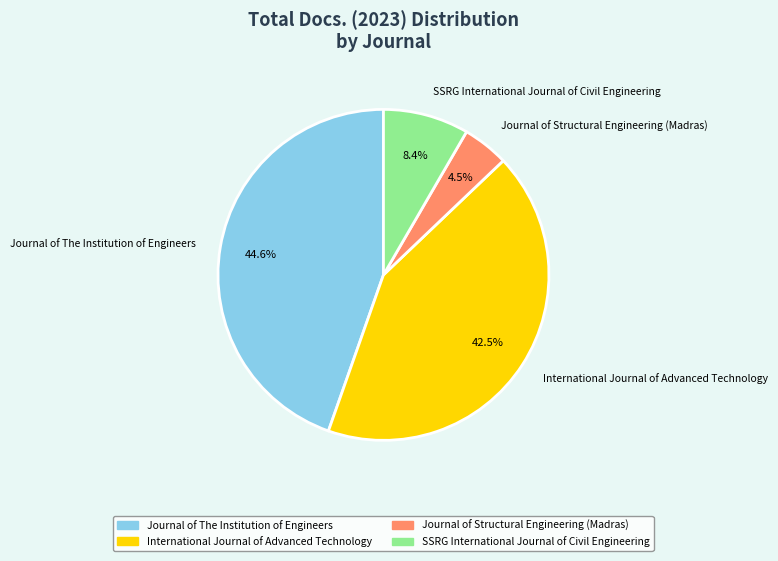

Count the number of slices in the pie.

4